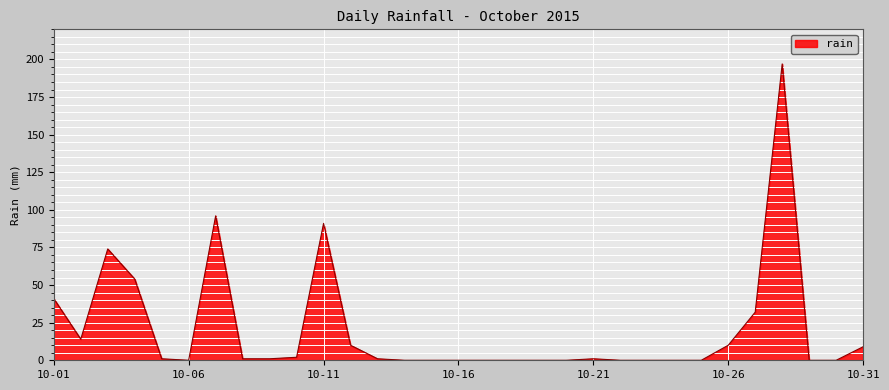

What is the difference between the maximum and minimum values?

197